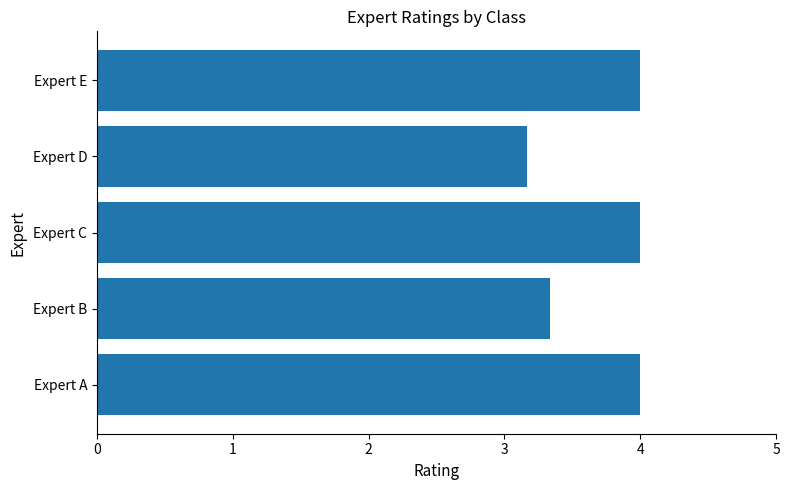

What is the sum of all values?

18.5